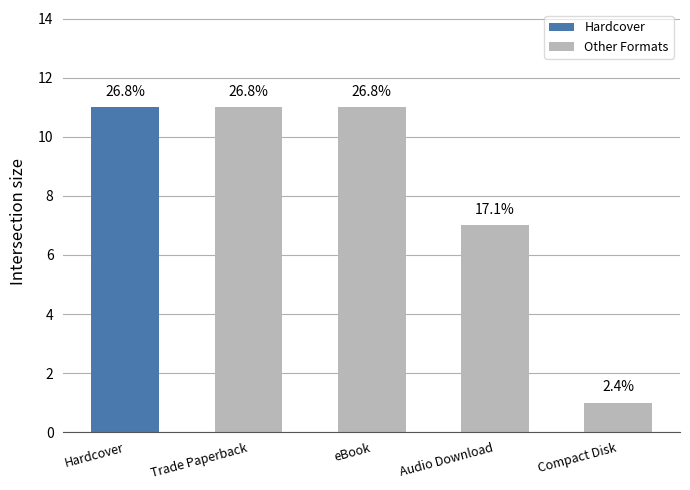

How many bars are there in total?

5